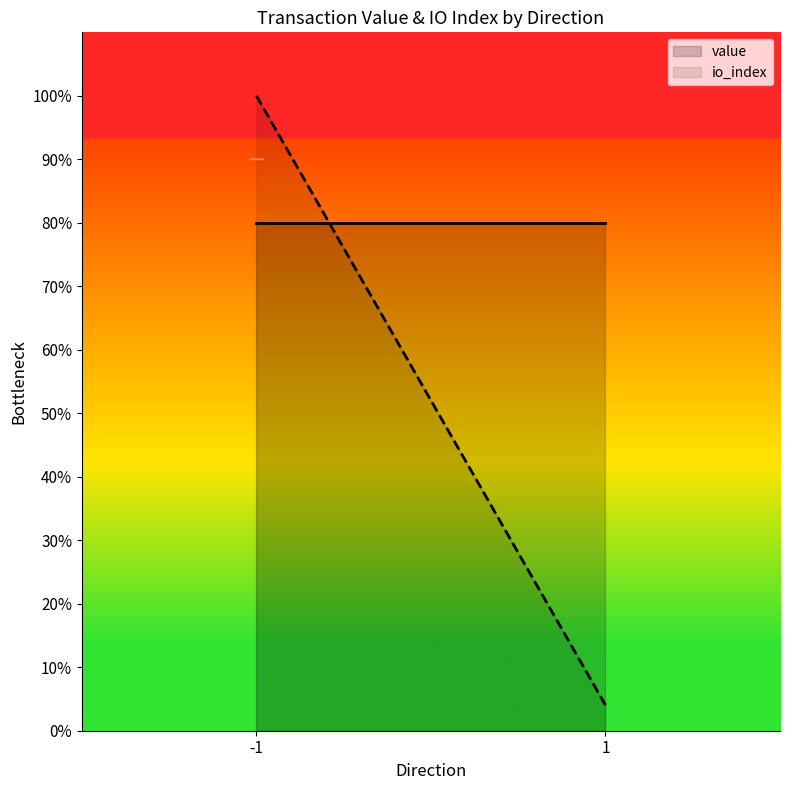

Which series has the largest total across all categories?

value